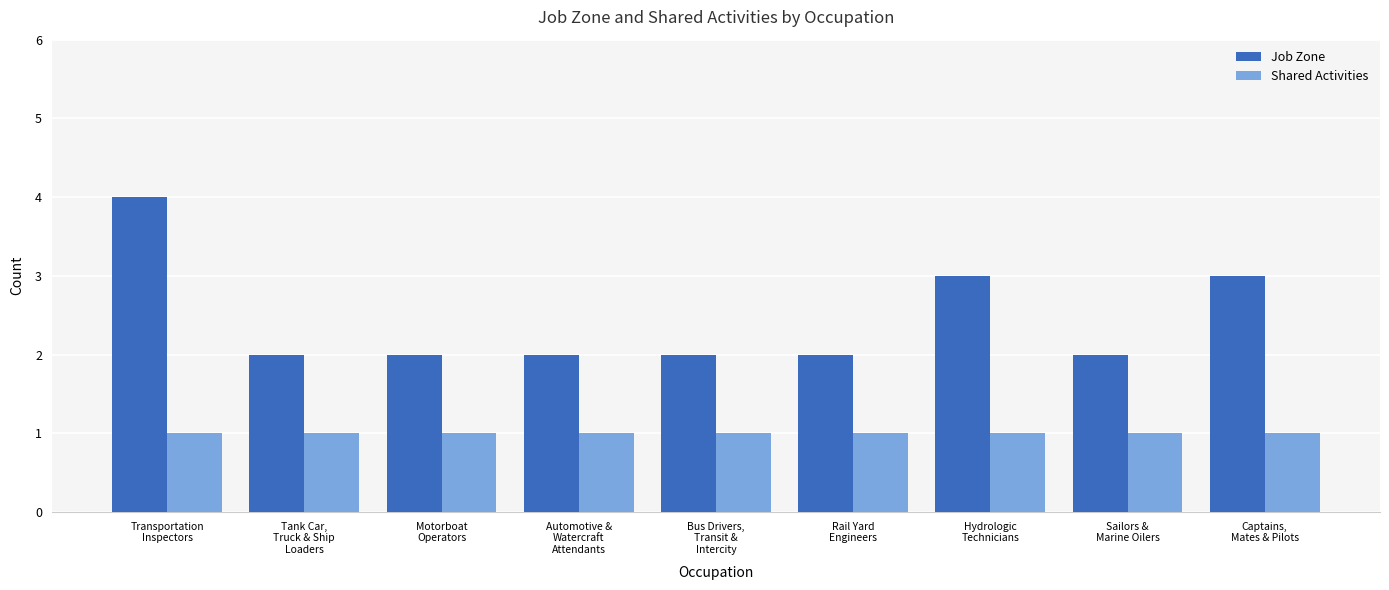

What is the sum of all Shared Activities values?

9